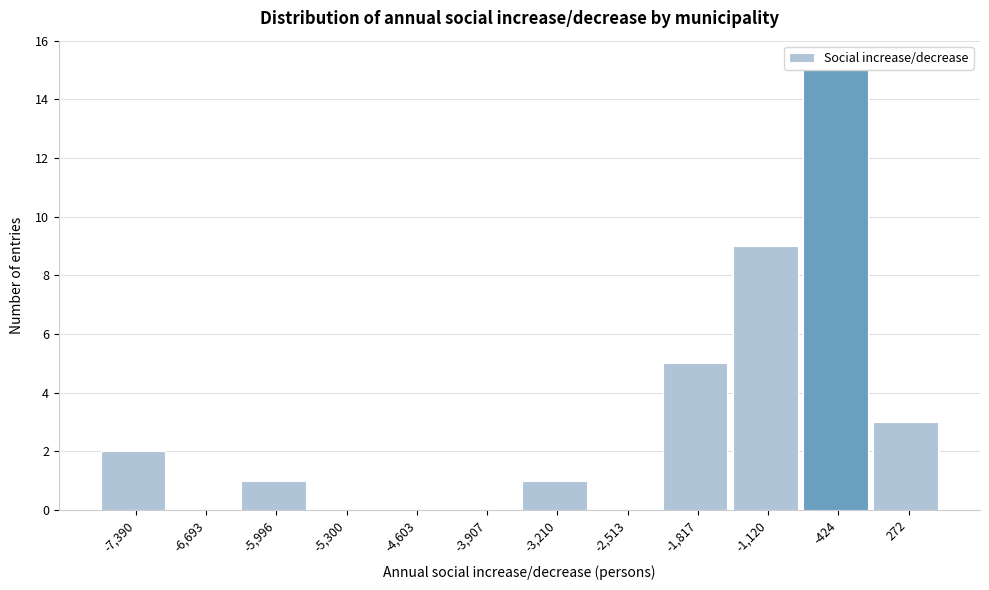

Reading left to right, extract all data points from this chart.

-7,390=2	-6,693=0	-5,996=1	-5,300=0	-4,603=0	-3,907=0	-3,210=1	-2,513=0	-1,817=5	-1,120=9	-424=15	272=3